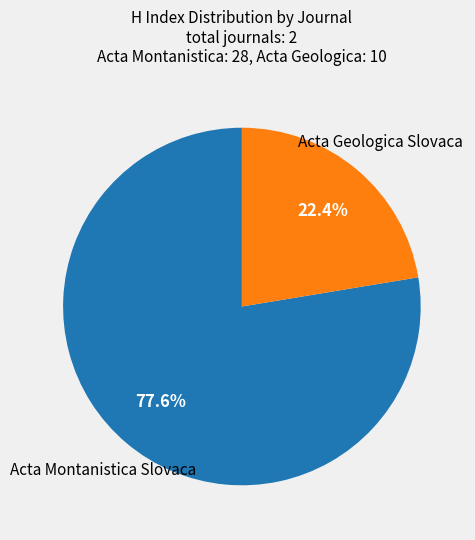

Is there a majority slice in this chart?

Yes